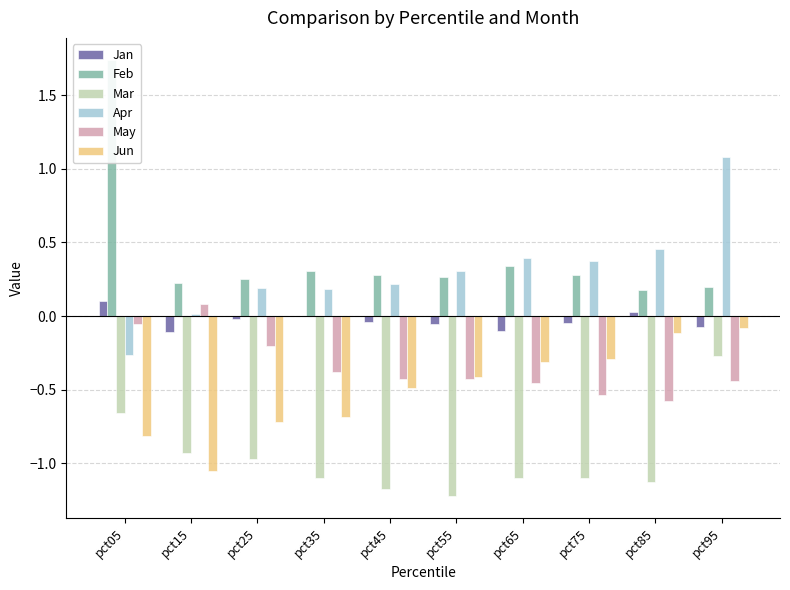

The value of Jan at pct05 is 0.1. True or false?

True